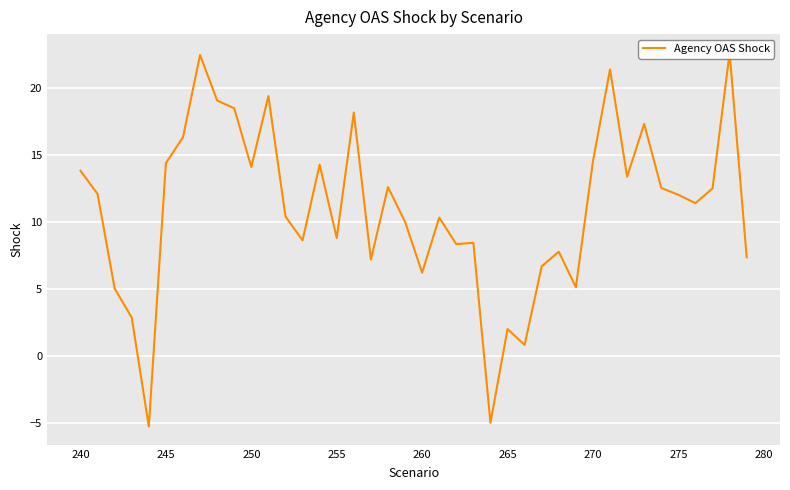

Reading left to right, transcribe all the data shown in this chart.

13.8	12.1	5.0	2.8	-5.3	14.4	16.3	22.5	19.1	18.5	14.1	19.4	10.4	8.6	14.3	8.8	18.2	7.2	12.6	10.0	6.2	10.3	8.3	8.4	-5.0	2.0	0.8	6.7	7.8	5.1	14.5	21.4	13.4	17.3	12.5	12.0	11.4	12.5	22.6	7.4